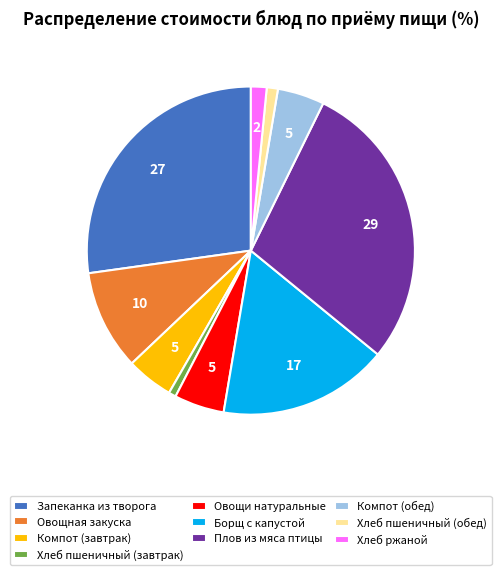

Approximately how many times larger is the value at Овощная закуска compared to Компот (обед)?

2.1